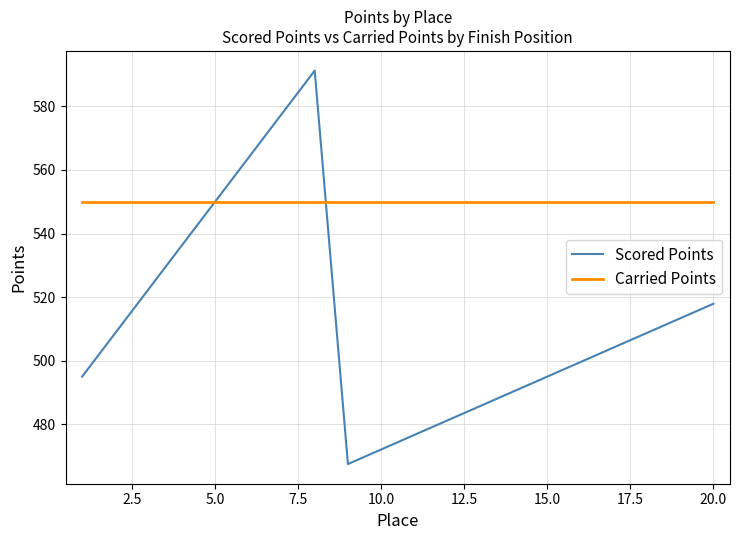

What are all the series names shown in the legend?

Scored Points, Carried Points